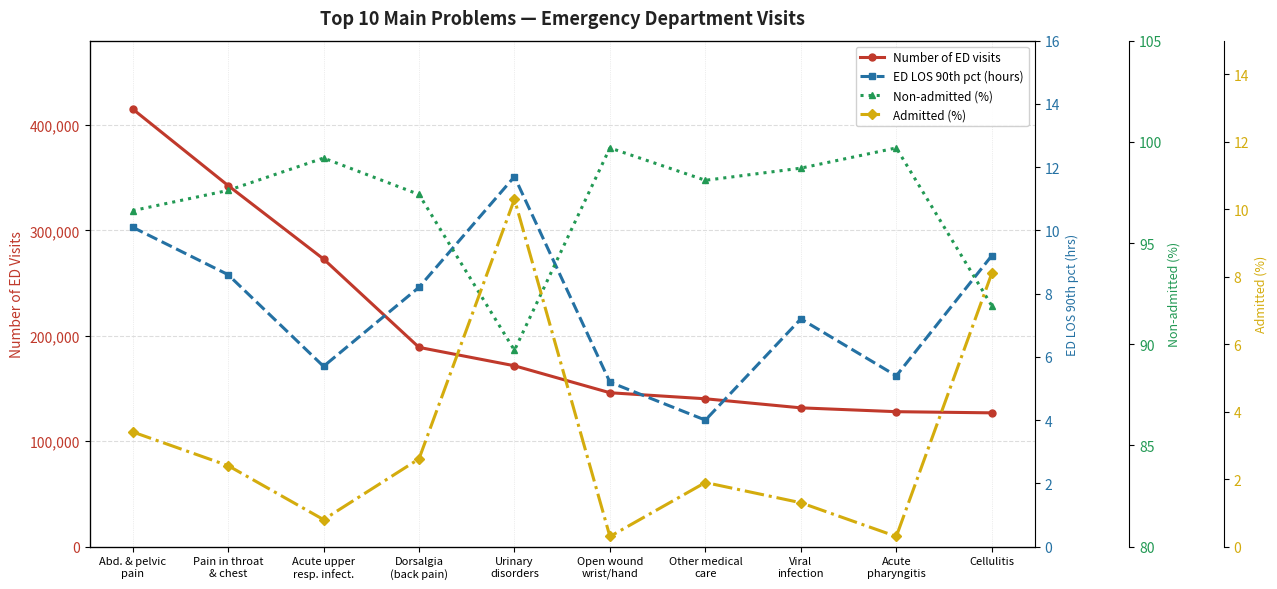

How many values in the Admitted (%) series are below 2?

5